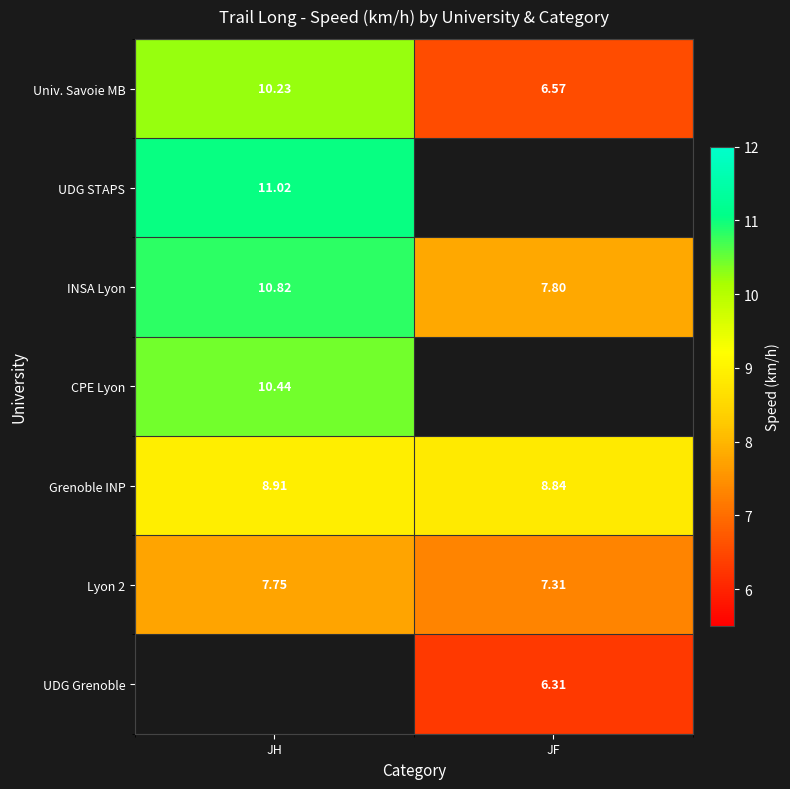

What is the maximum value shown in the chart?

11.0